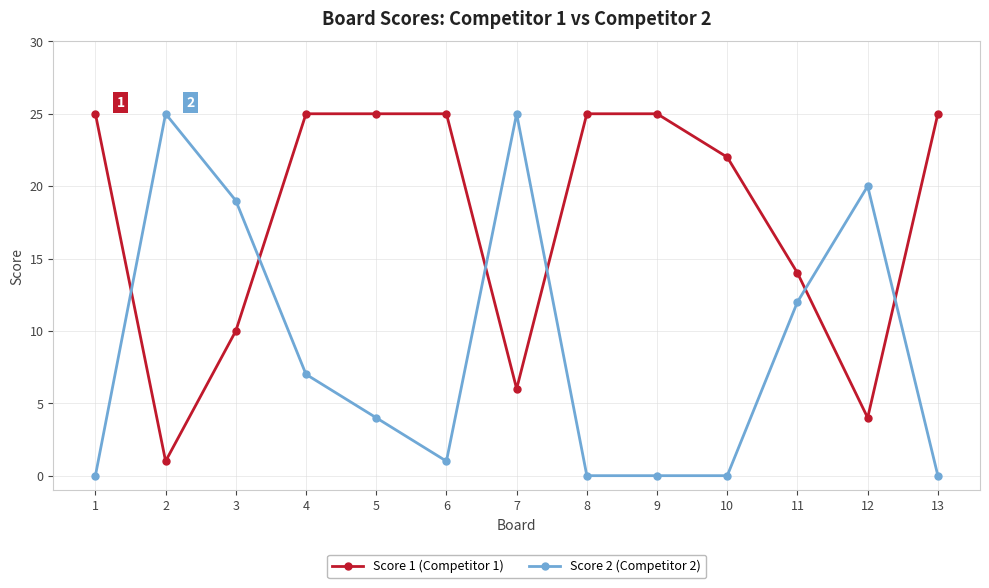

What is the value of the Score 1 (Competitor 1) point at the 11th from the left?

14